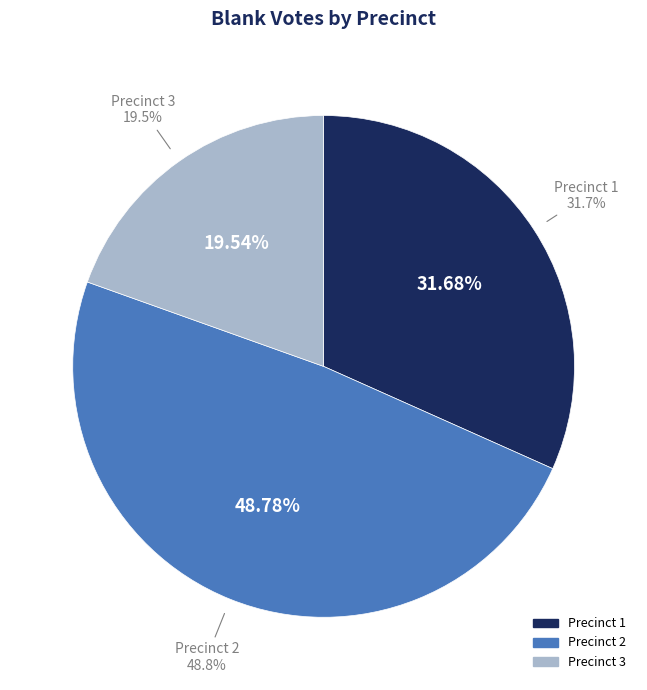

To the nearest percent, what is the difference between the 1 and 2 slice percentages?

17%